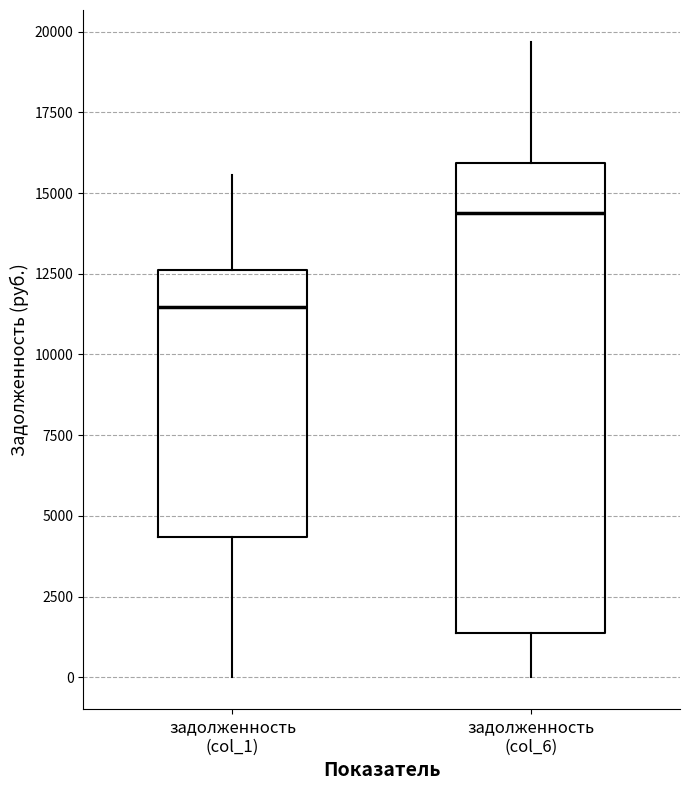

Where is the lower edge of the box for задолженность (col_1) on the y-axis? The values are not printed on the chart, so give them approximately, as read against the axis.

4500